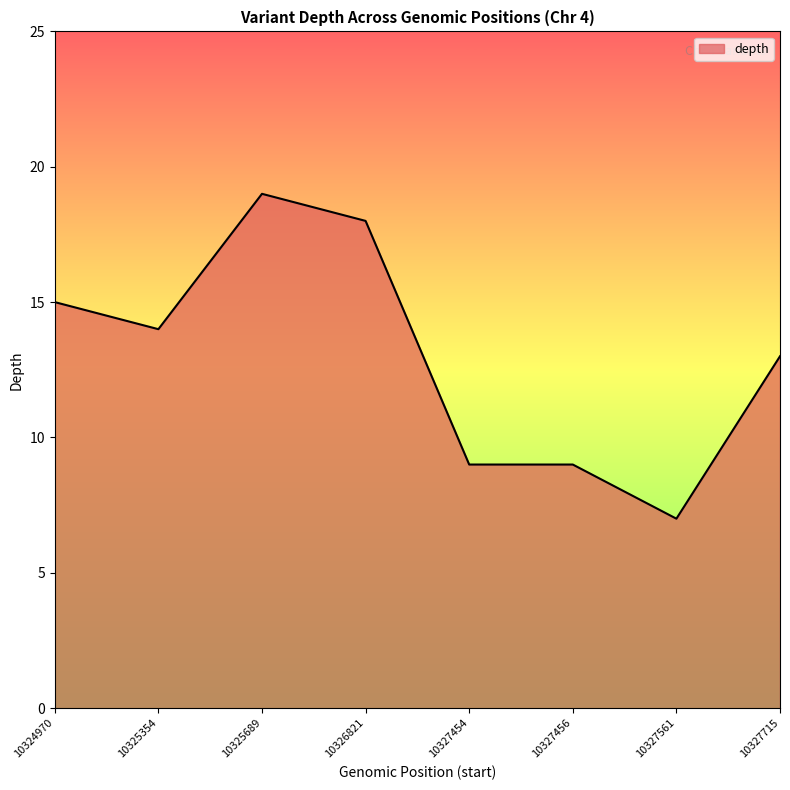

True or false: there are more than 2 points higher than both neighbors.

False